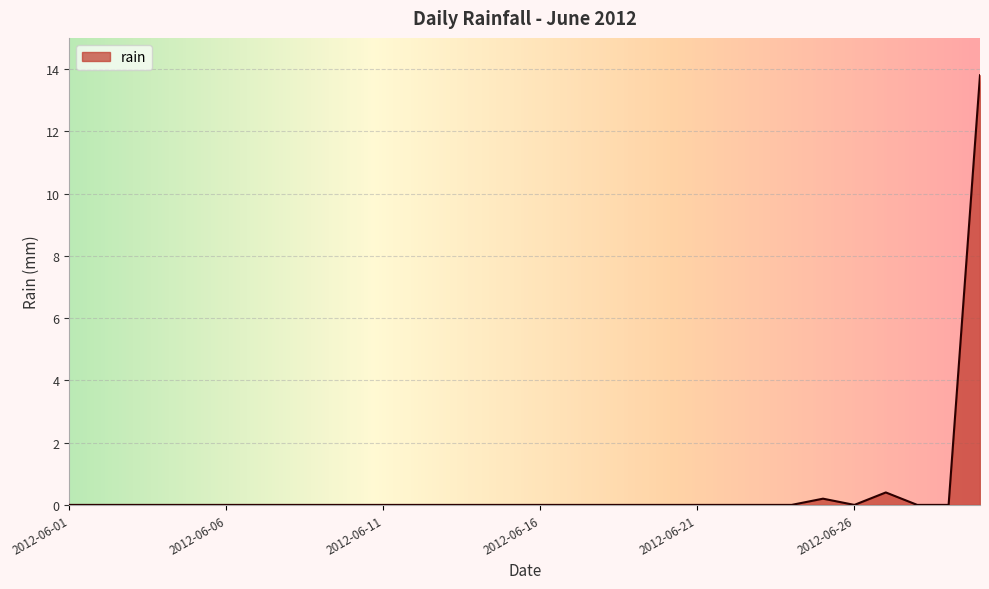

What is the greatest value displayed?

13.8